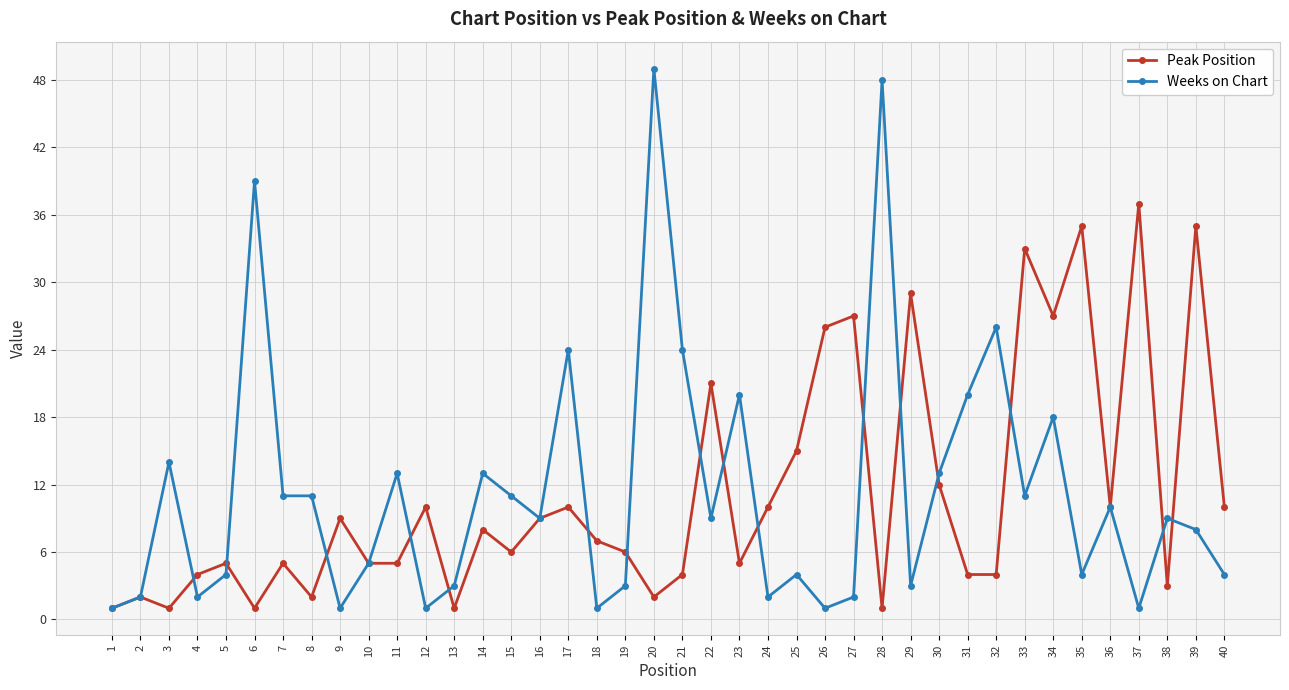

List the series in order of their peak value, highest first.

Weeks on Chart, Peak Position